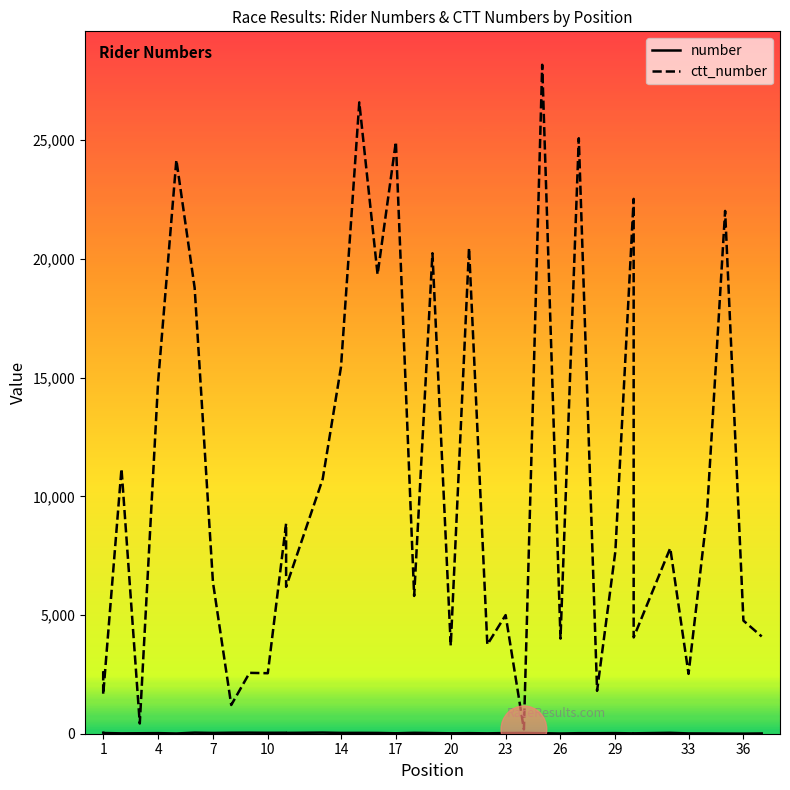

Which has a higher value, 15 or 17?

15